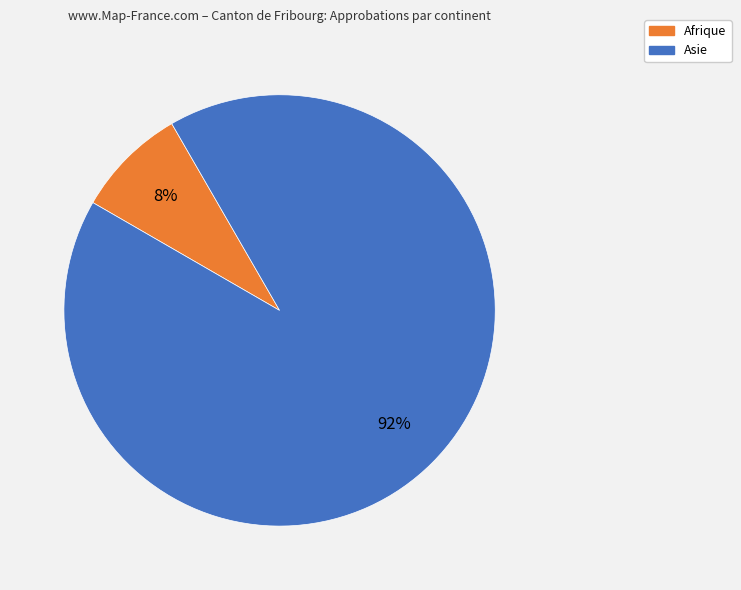

How many segments does this pie chart have?

2